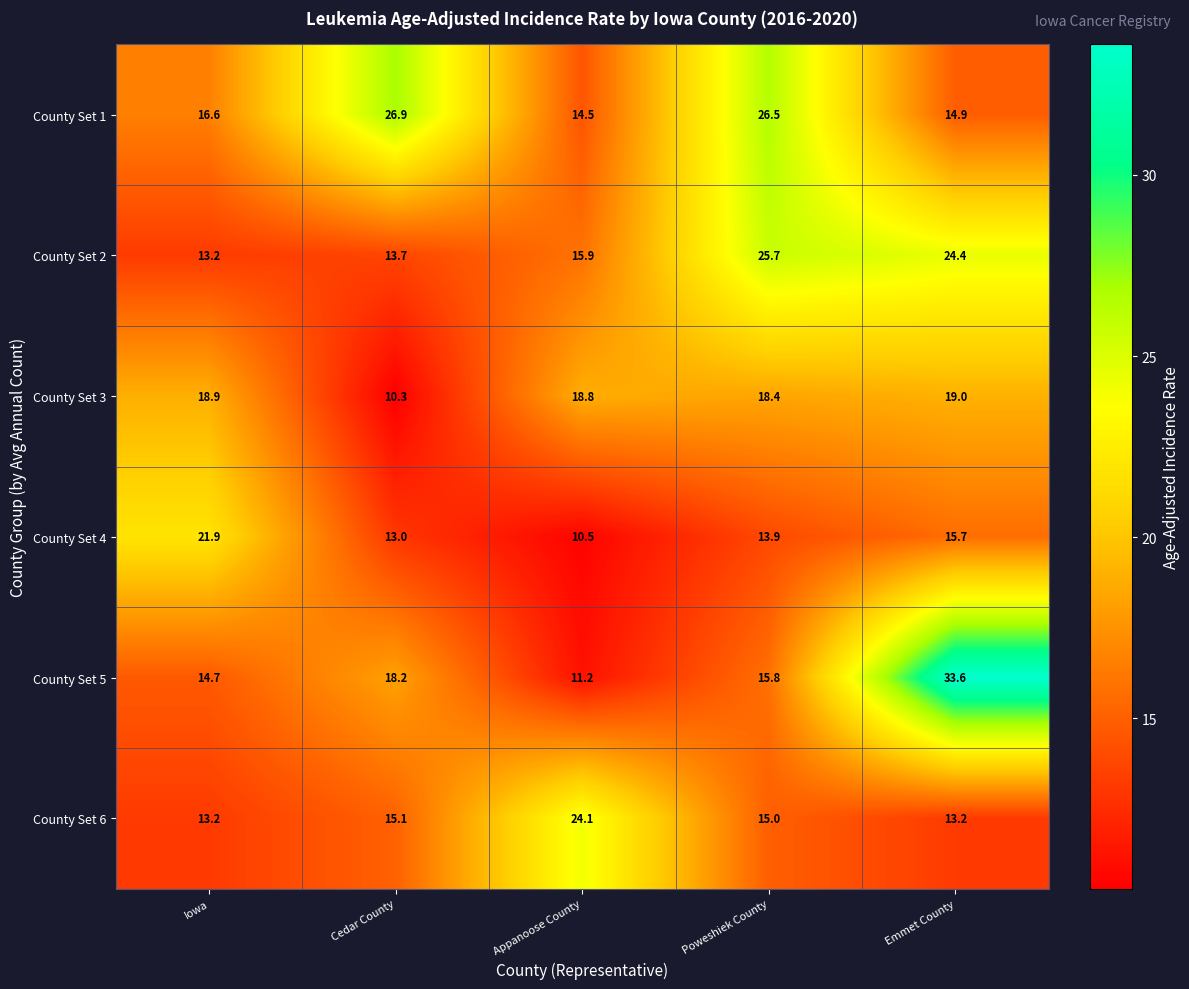

Read the County Set 1 value at Iowa.

16.6